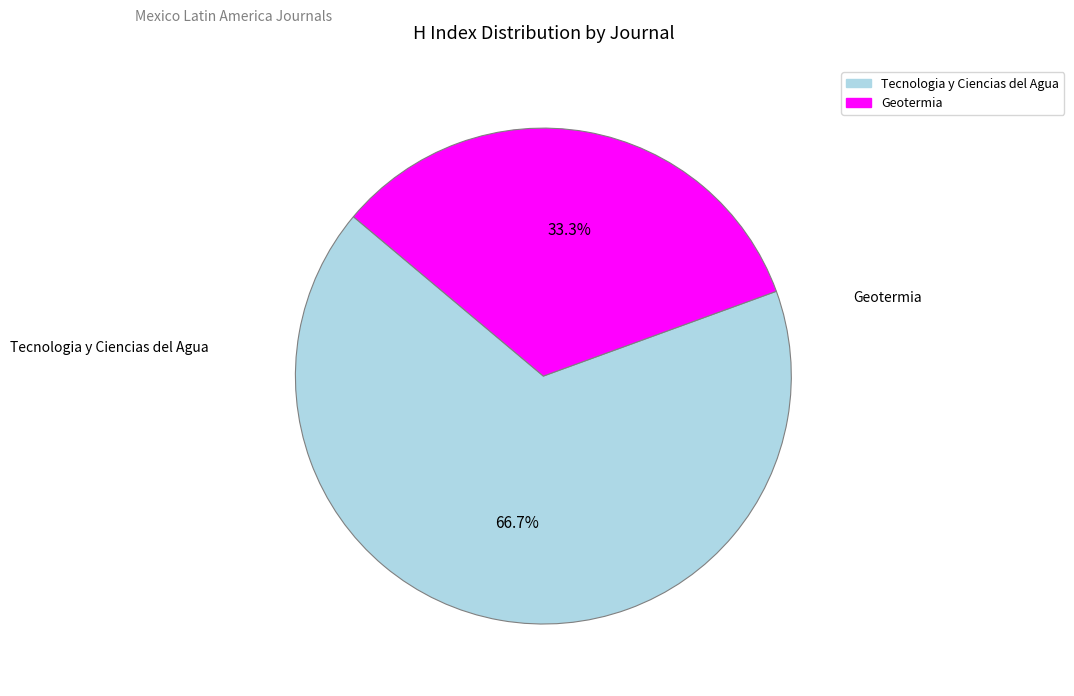

To the nearest percent, what portion does Tecnologia y Ciencias del Agua represent?

67%